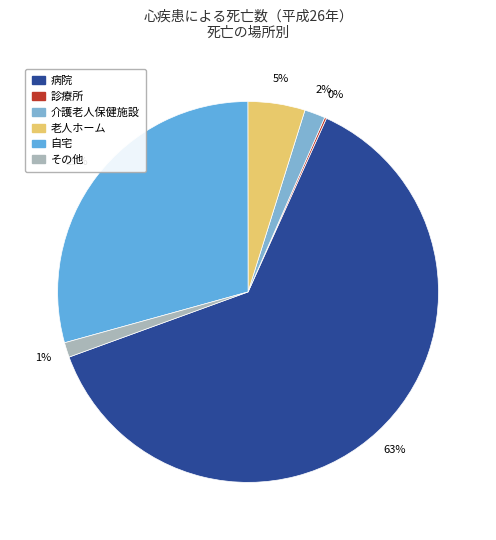

To the nearest percent, what is the average slice percentage?

17%